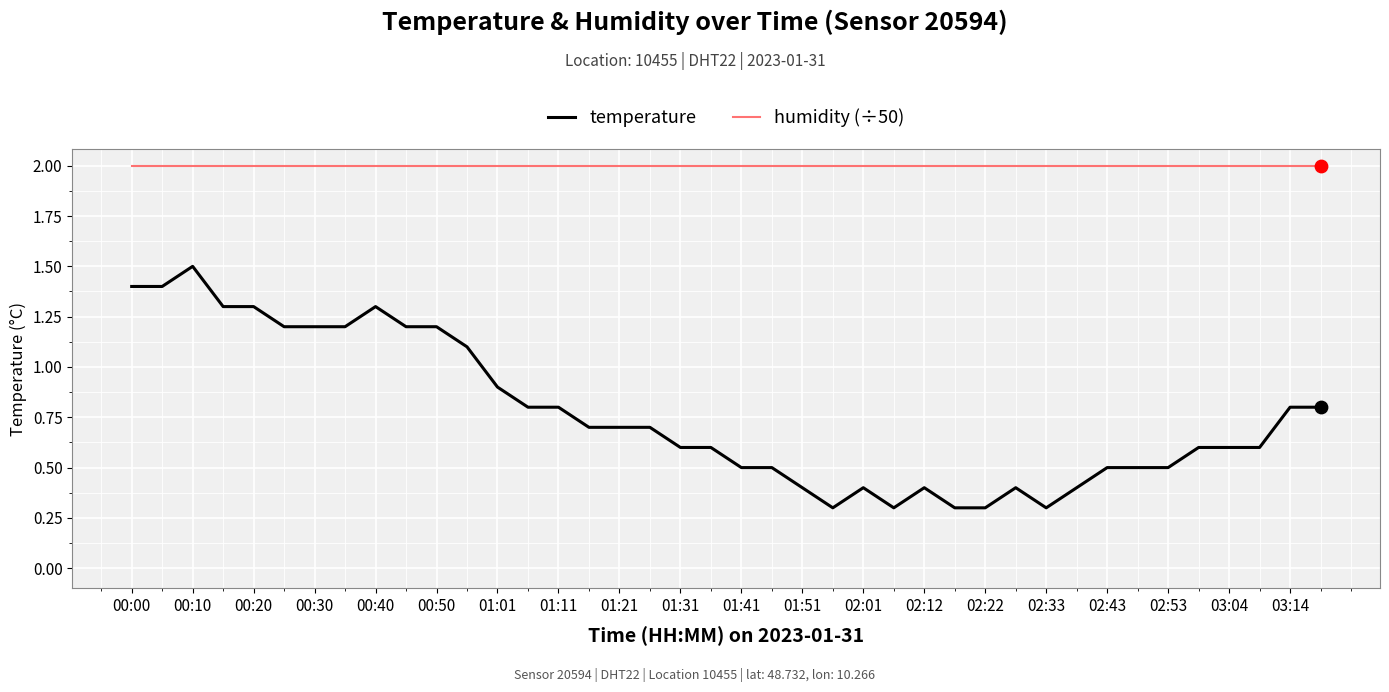

Which series has the largest total across all categories?

humidity (÷50)